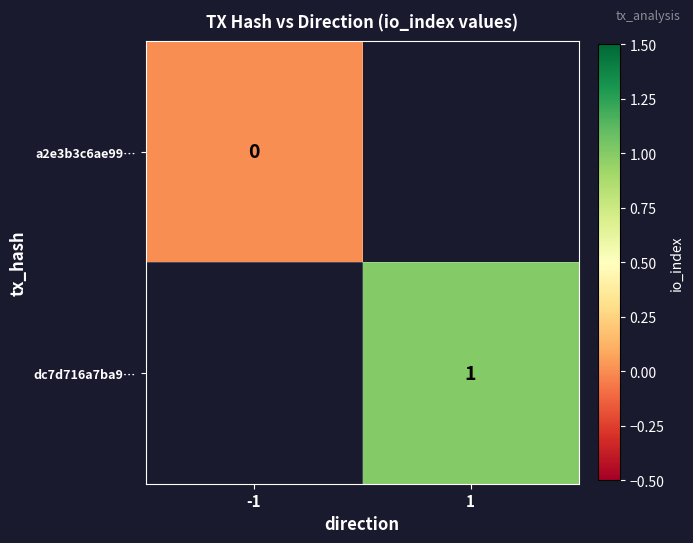

Is the value of a2e3b3c6ae99… at -1 greater than the value of dc7d716a7ba9… at 1?

No